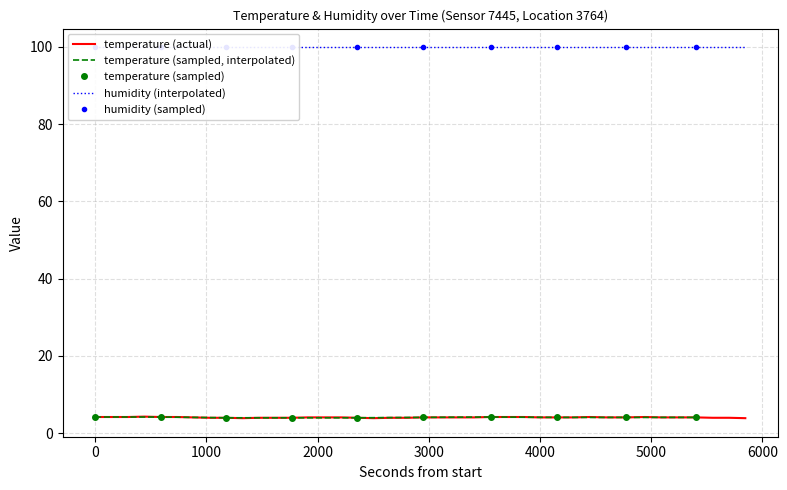

What is the highest value of the temperature (actual) series?

4.3